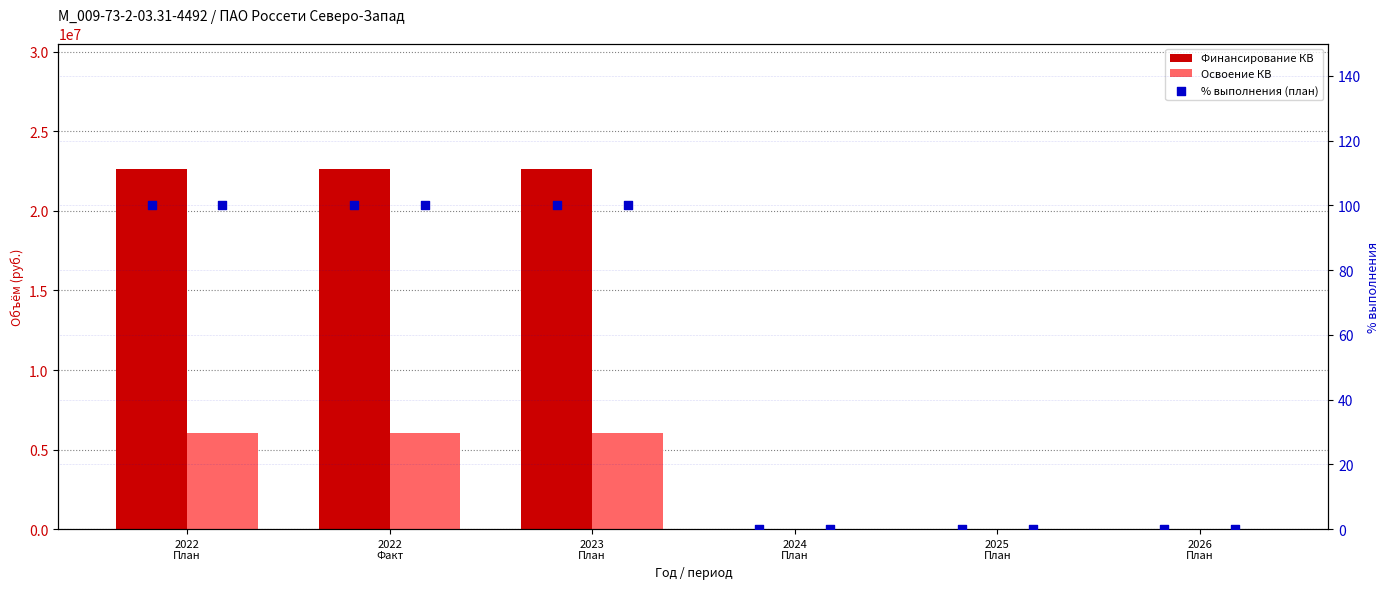

Which series contains the highest Y value?

Финансирование КВ